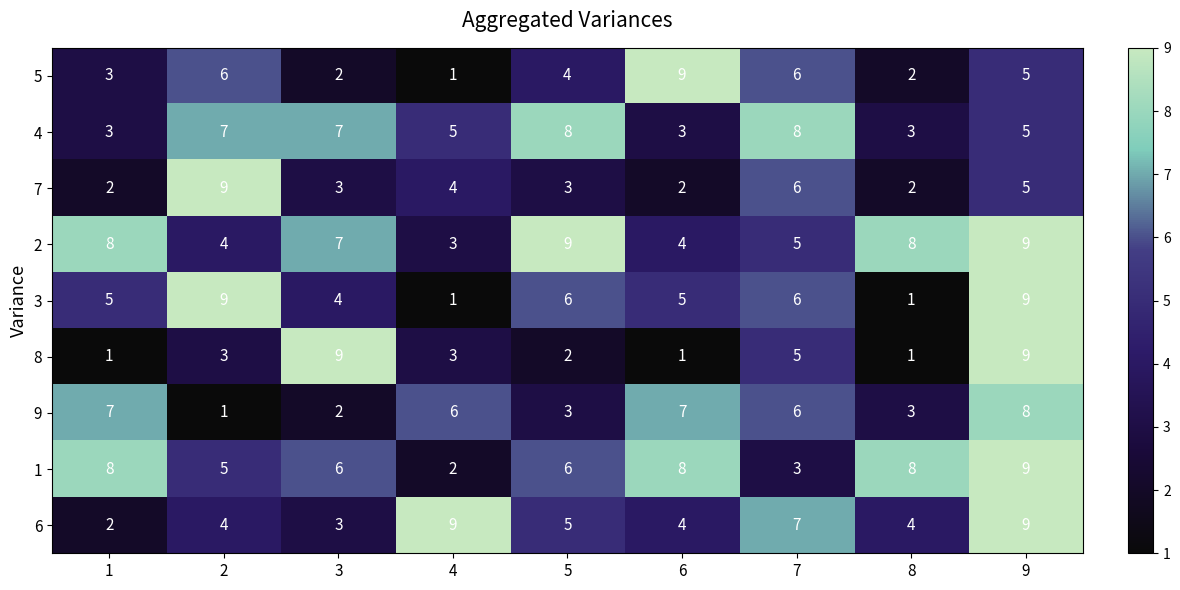

What is the sum of the 7 values at 3 and 9?

8